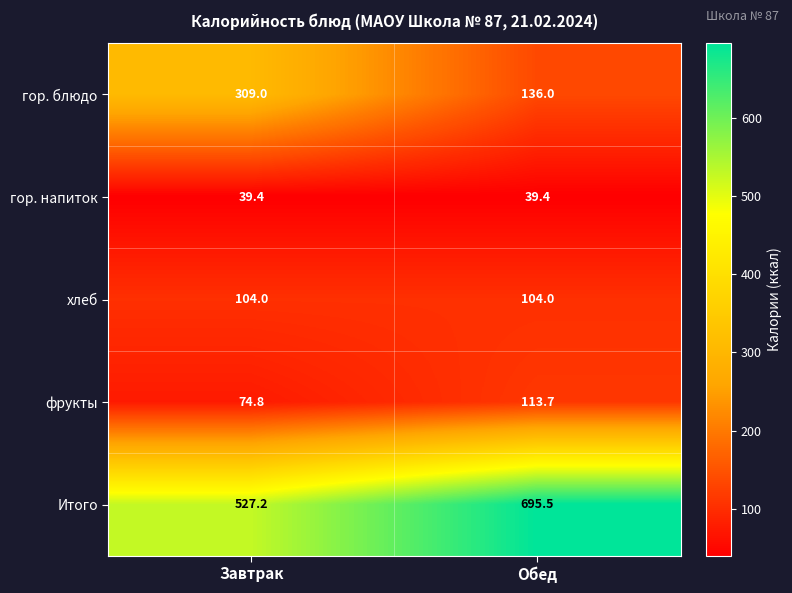

What is the minimum value shown in the chart?

39.4